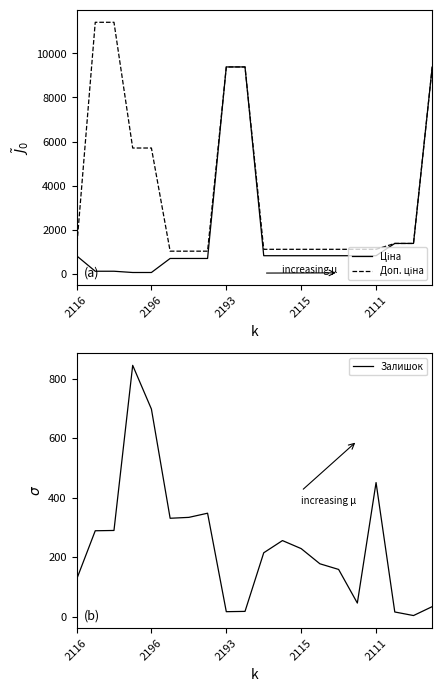

Rank the series by their average value, from lowest to highest.

Залишок, Ціна, Доп. ціна